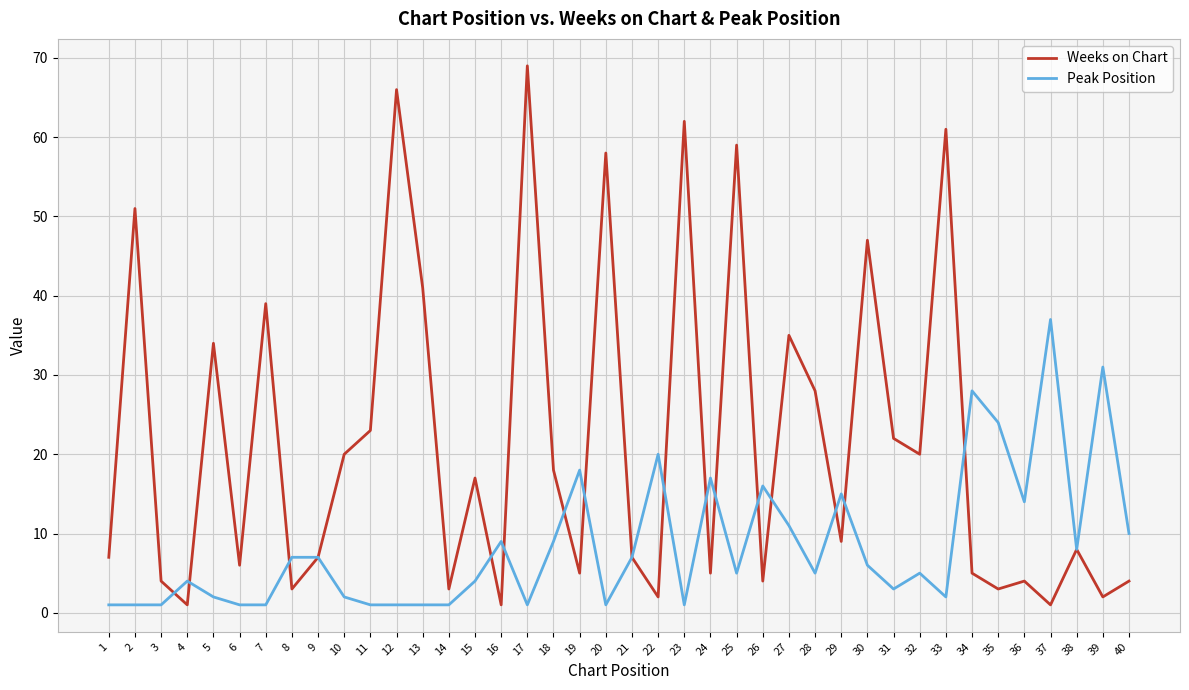

Which series has the widest spread of values?

Weeks on Chart